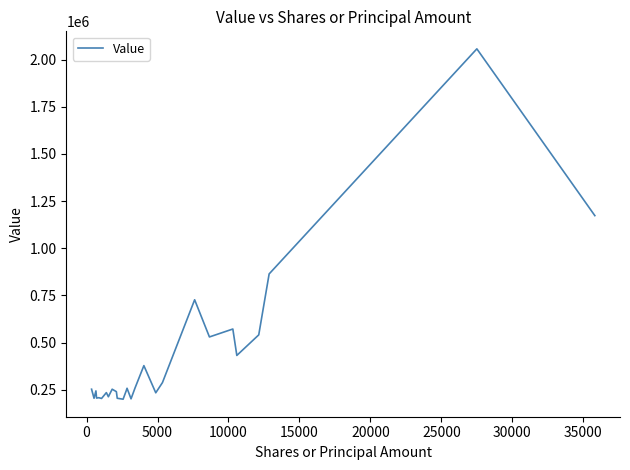

What is the smallest value displayed?

200000